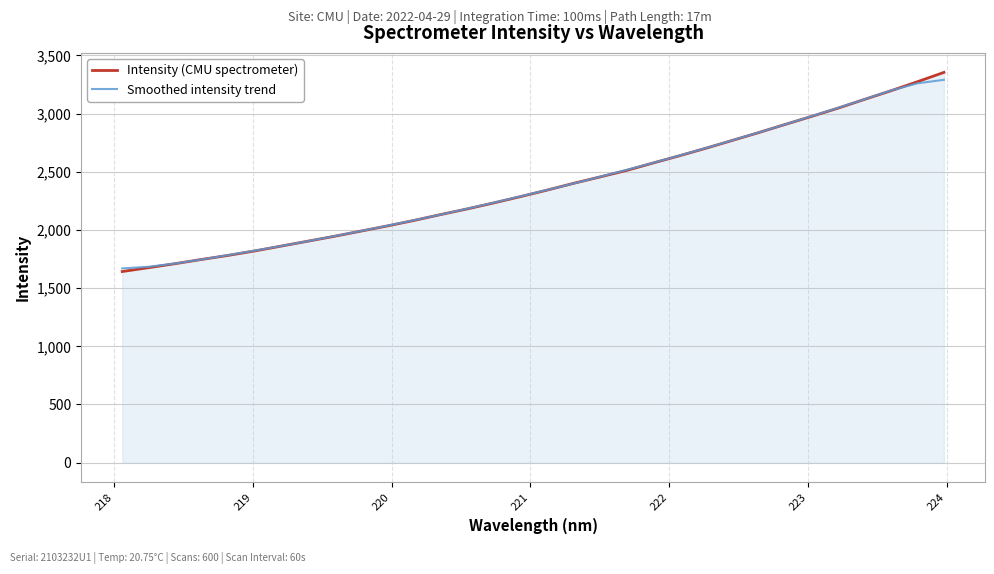

What is the highest value of the Smoothed intensity trend series?

3290.9